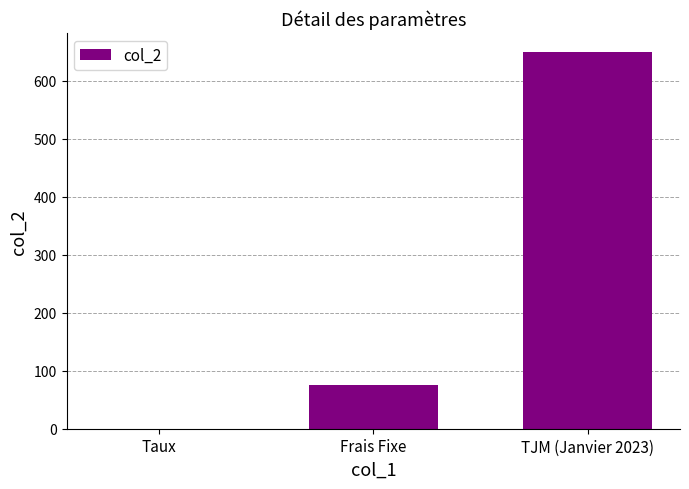

What is the sum of all values?

725.1